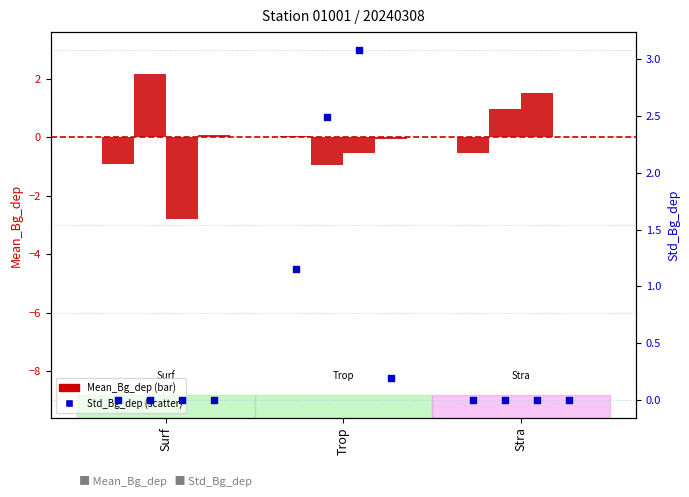

At which category is the sum across all series the highest?

Stra